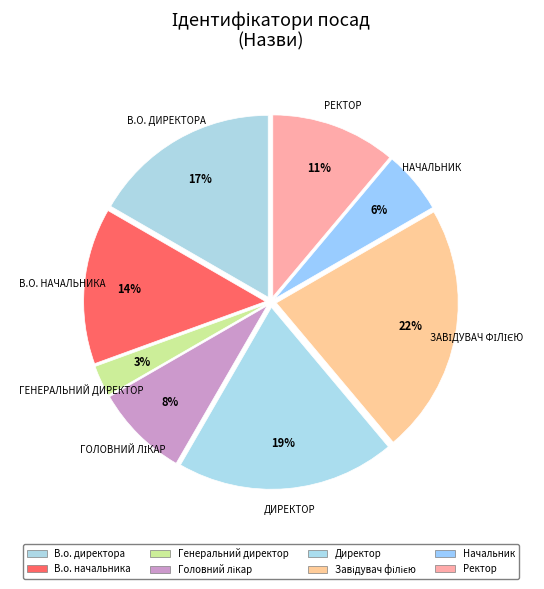

What is the total percentage of Головний лікар and В.о. директора?

25.0%